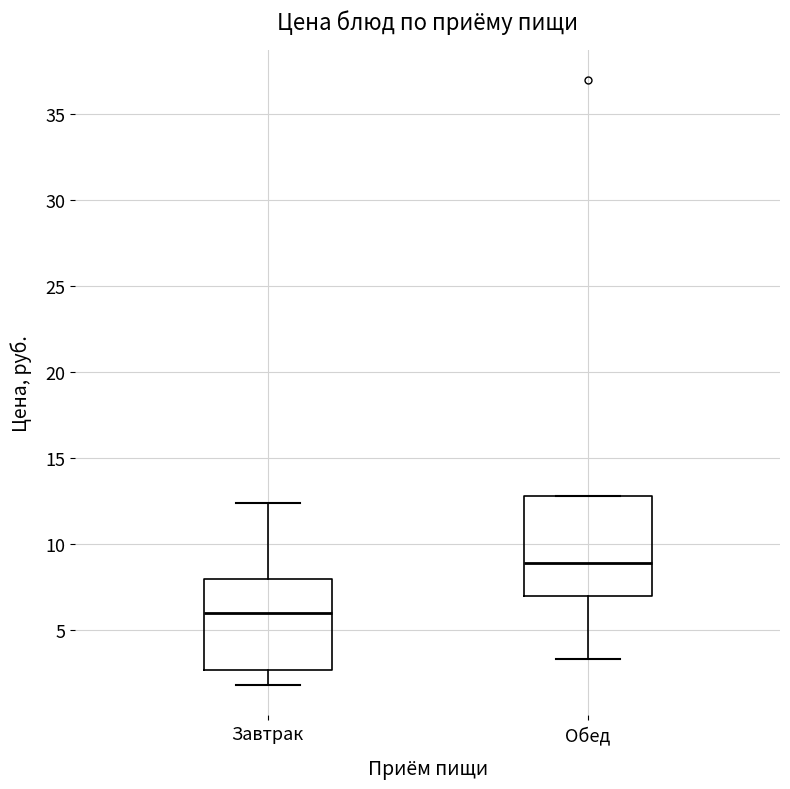

Which box is the tallest, from its lower edge to its upper edge?

Обед